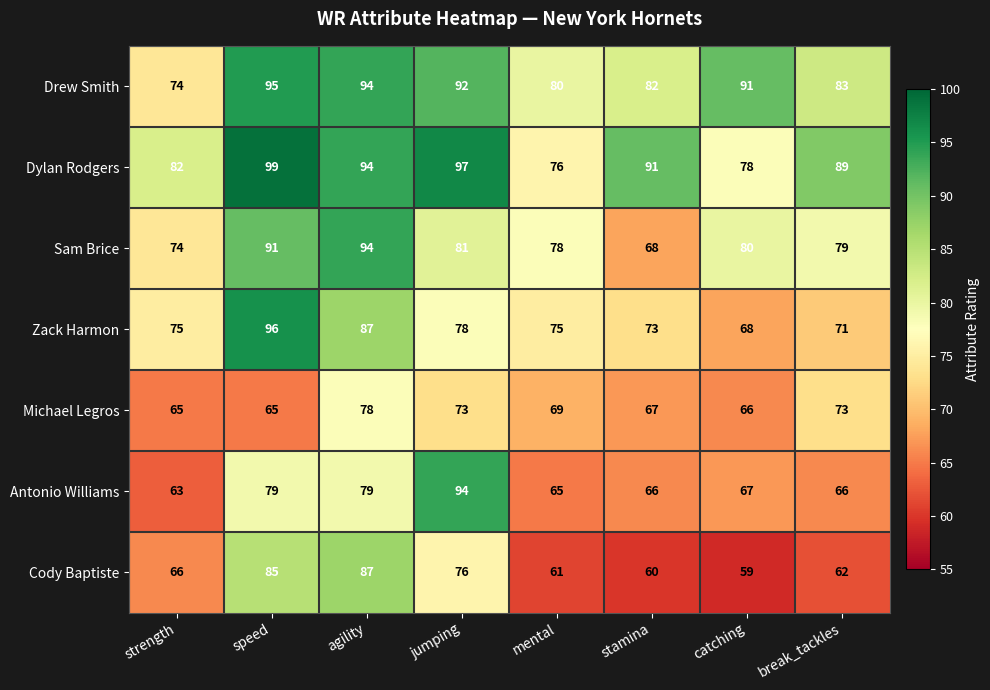

What is the average value of the Antonio Williams series?

72